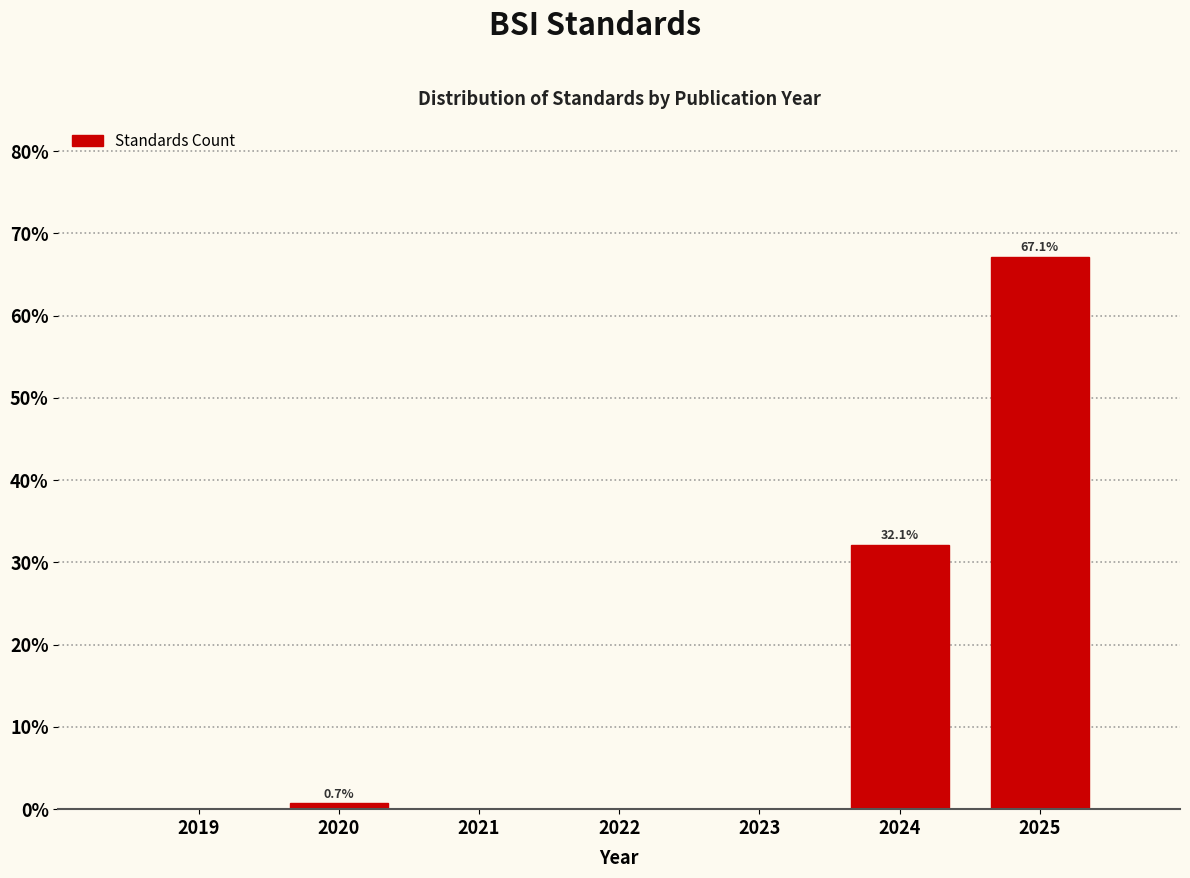

Reading left to right, what are all the values shown in this chart?

2019=0.0	2020=0.7	2021=0.0	2022=0.0	2023=0.0	2024=32.1	2025=67.1